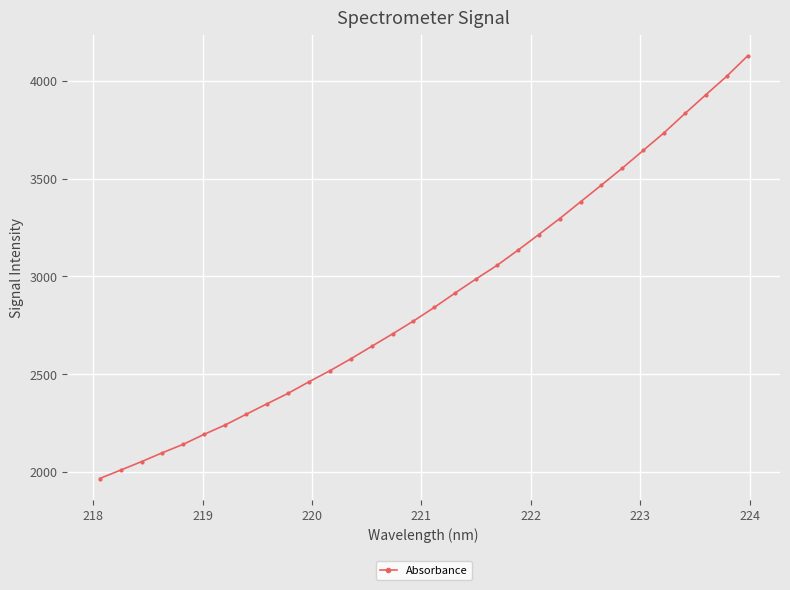

What is the smallest value displayed?

1966.6